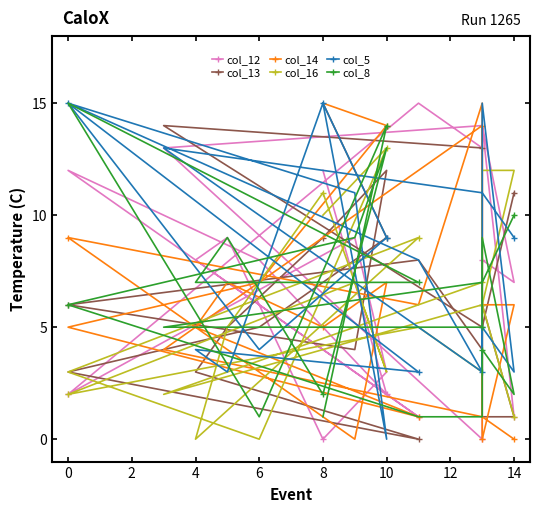

Reading left to right, transcribe all the data shown in this chart.

col_12: 1	14	13	0	14	7	8	13	15	2	9	3	0	9	8	1	12	8	2	12
col_13: 11	5	14	13	1	1	6	4	8	6	4	12	9	5	3	0	3	5	9	15
col_14: 0	1	4	14	6	6	0	15	6	9	0	7	5	7	5	1	5	7	14	15
col_16: 1	6	2	7	12	12	6	3	5	2	7	3	11	5	0	9	3	0	13	10
col_5: 9	11	13	3	15	3	5	3	8	15	11	0	15	3	4	3	15	4	9	15
col_8: 10	7	5	5	9	2	4	1	1	6	9	13	2	9	7	7	15	1	14	1